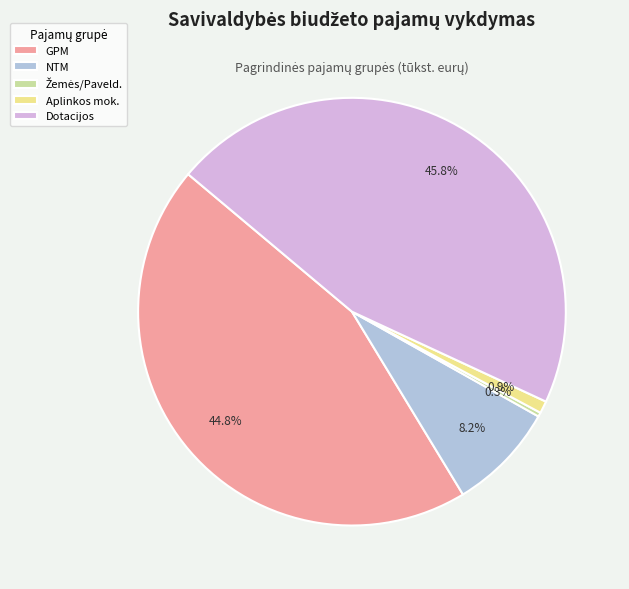

What is the largest slice in the pie chart?

Dotacijos